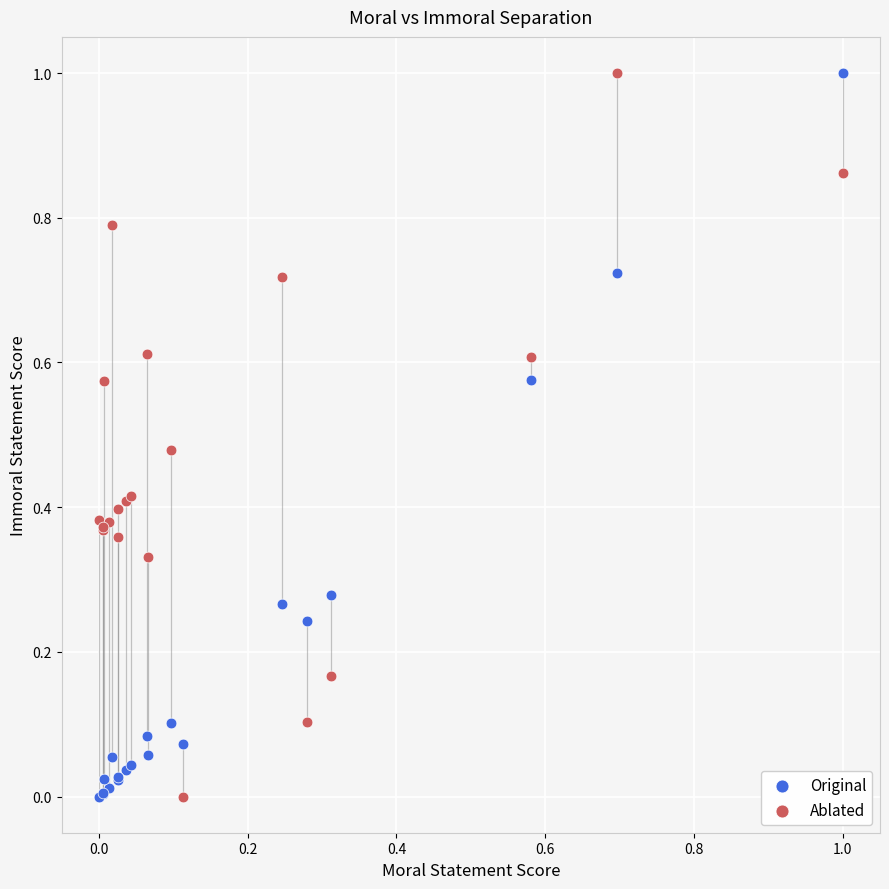

What is the X range (max minus min) for the scatter plot?

1.0